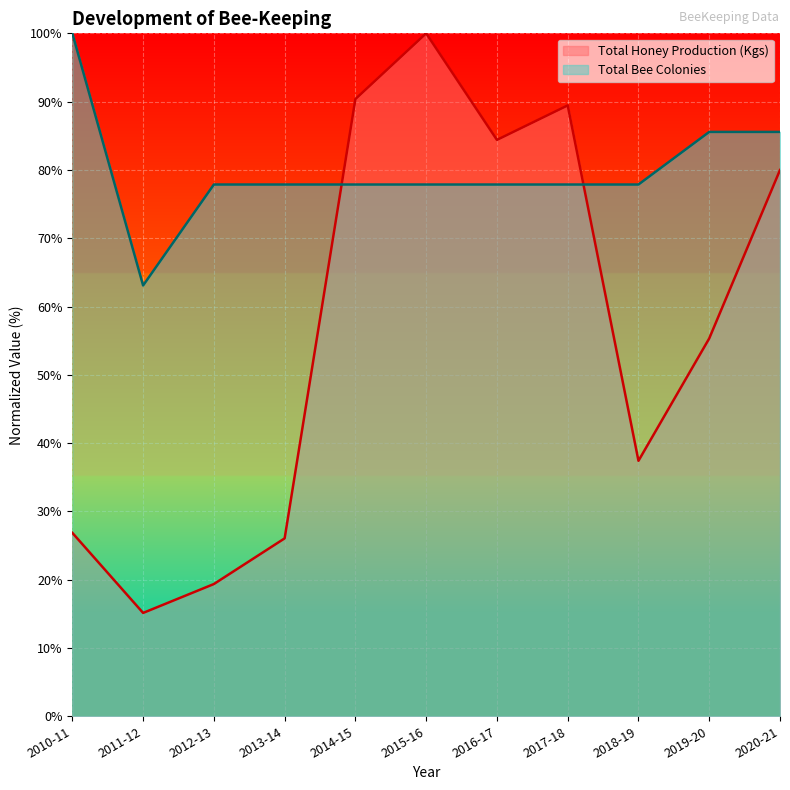

Where is the first local maximum for Total Honey Production (Kgs)?

2015-16